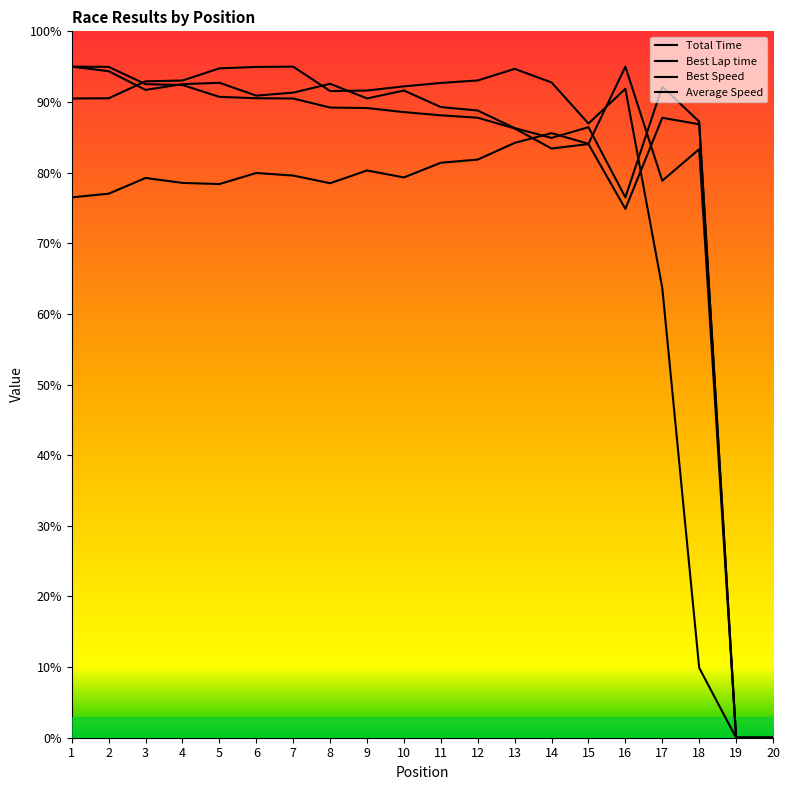

What is the value of the Best Speed point at the 15th from the left?

86.4